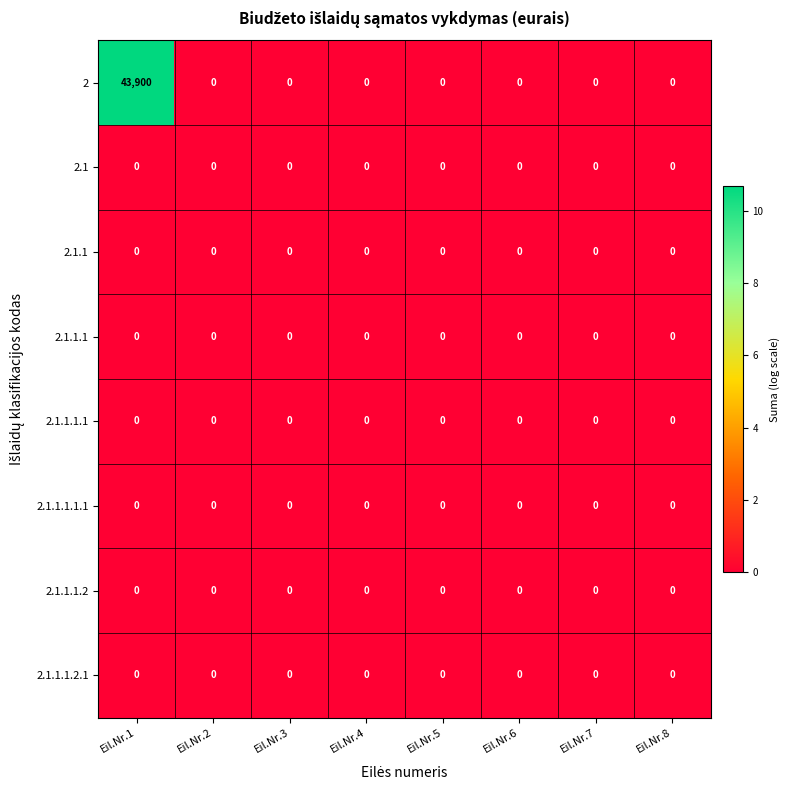

At which category is the sum across all series the highest?

Eil.Nr.1